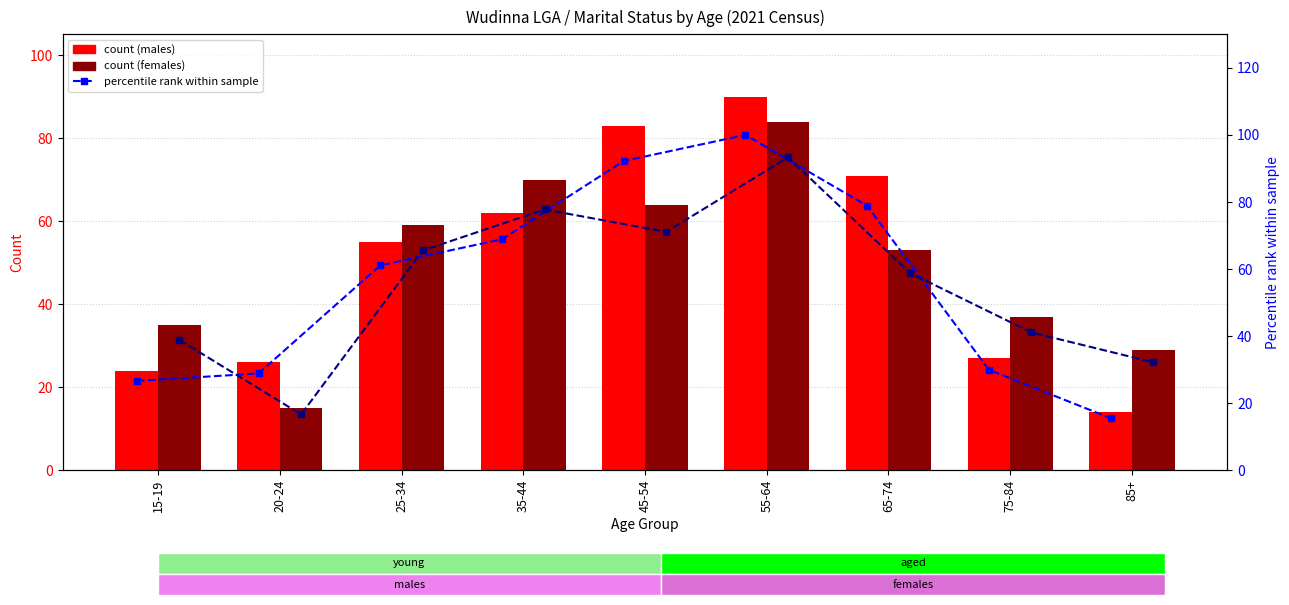

Rank the categories by Females percentile rank value from lowest to highest.

20-24, 85+, 15-19, 75-84, 65-74, 25-34, 45-54, 35-44, 55-64